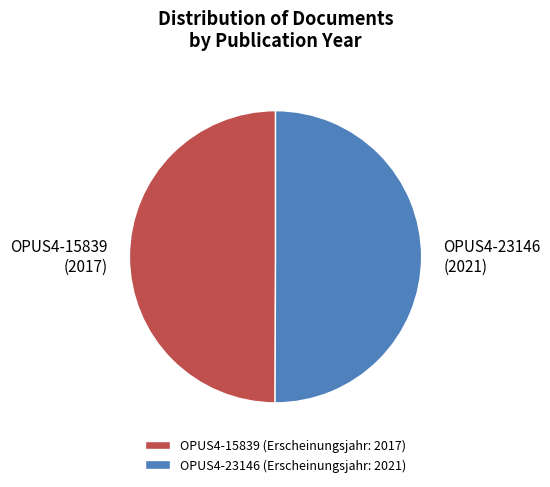

How many segments does this pie chart have?

2